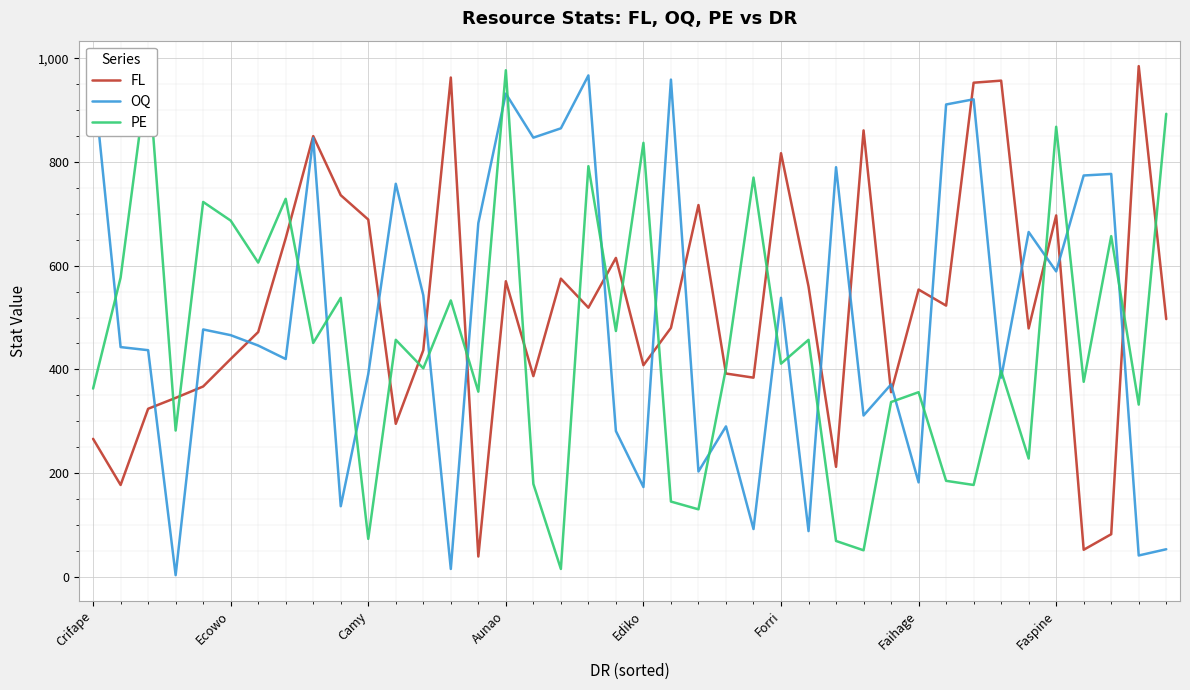

What is the maximum value shown in the chart?

985